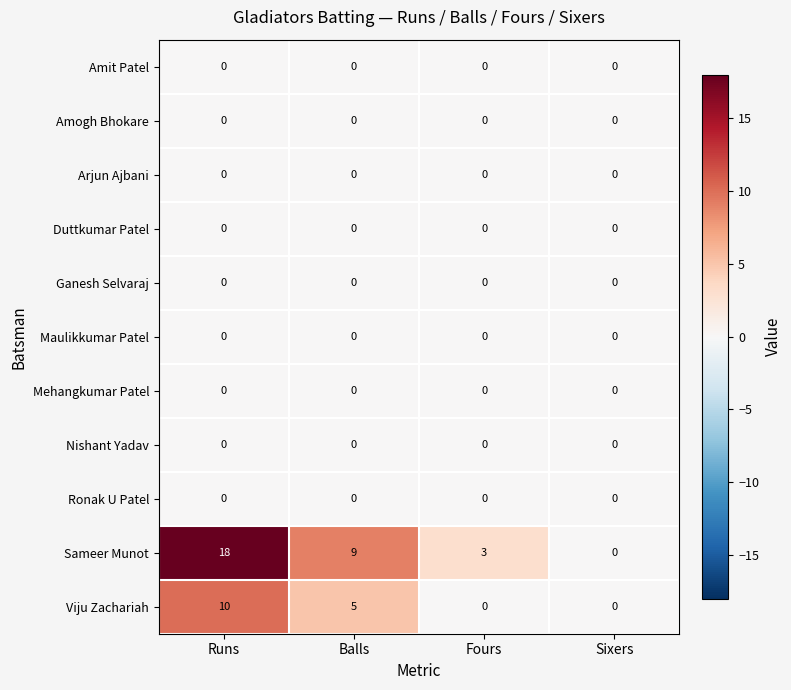

At which category is the sum across all series the highest?

Runs